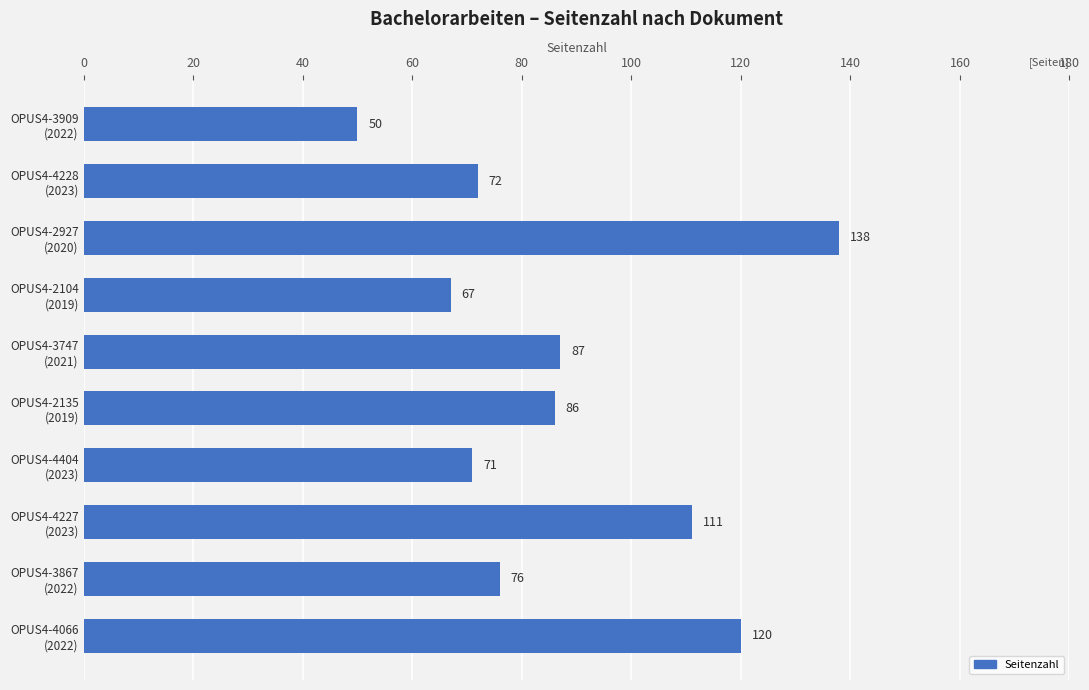

What is the sum of all values?

878